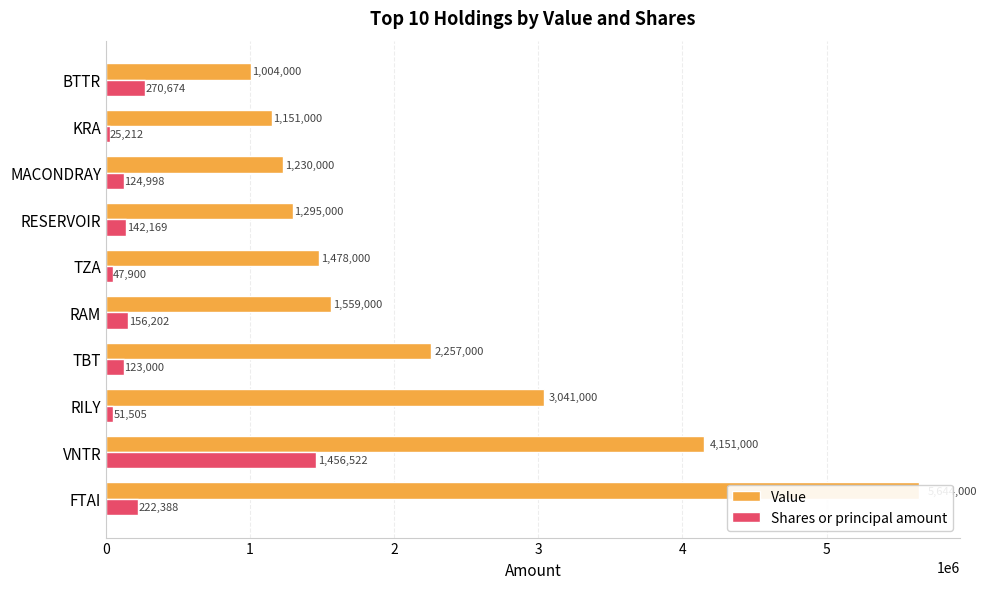

Read the Shares or principal amount value at 2, to the nearest 10.

51500